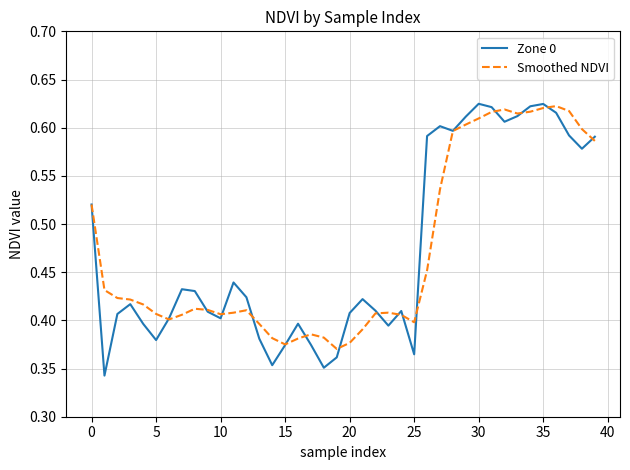

Which series has the largest range (max minus min)?

Zone 0